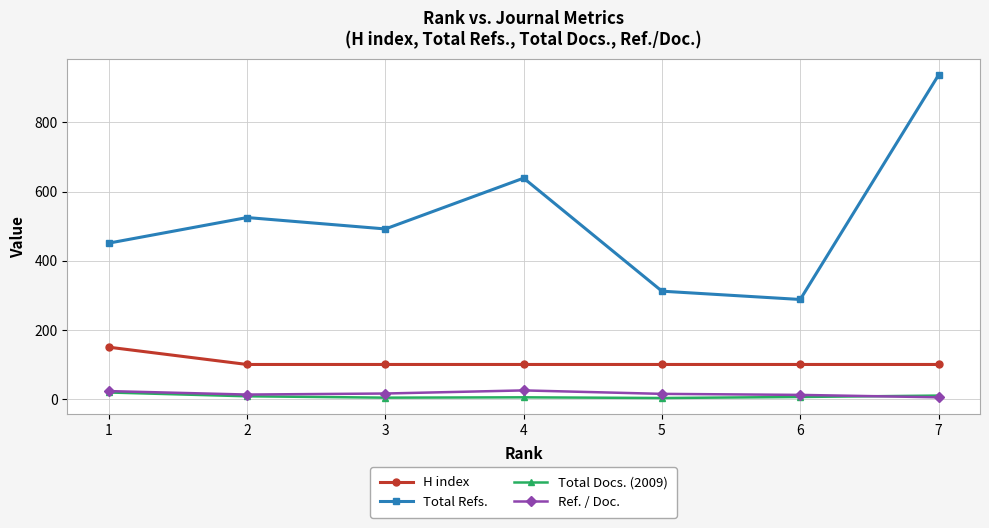

Which series has the largest total across all categories?

Total Refs.